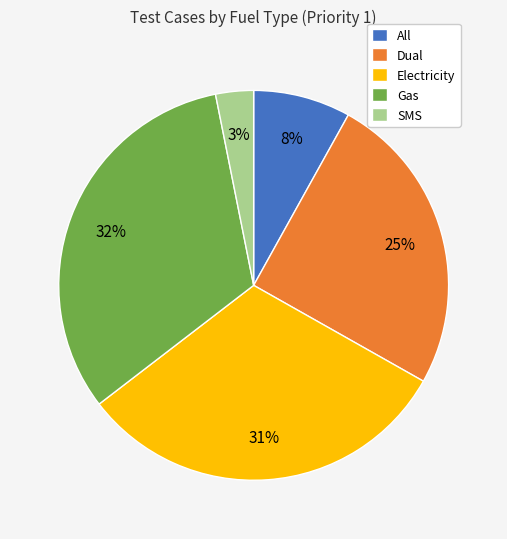

To the nearest percent, what is the difference between the Dual and All slice percentages?

17%